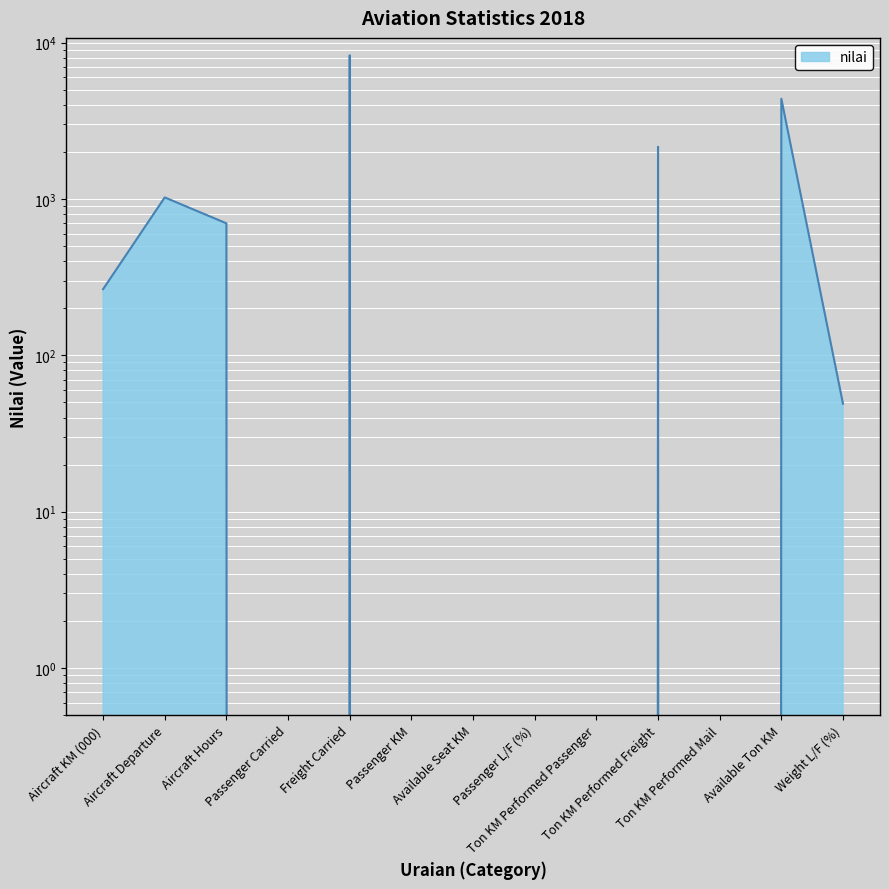

How many categories are shown in the chart?

13